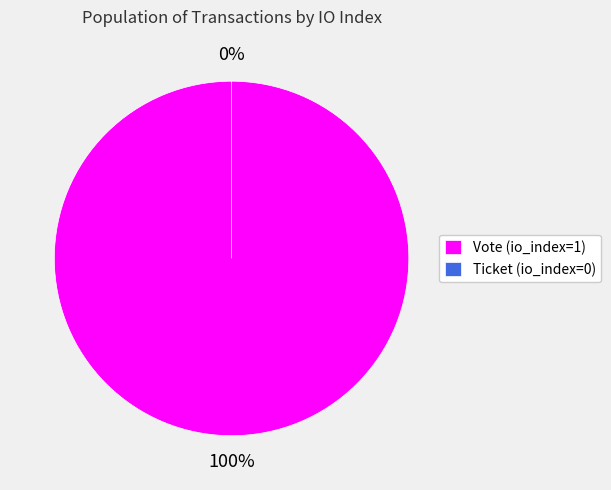

Count the number of slices in the pie.

2